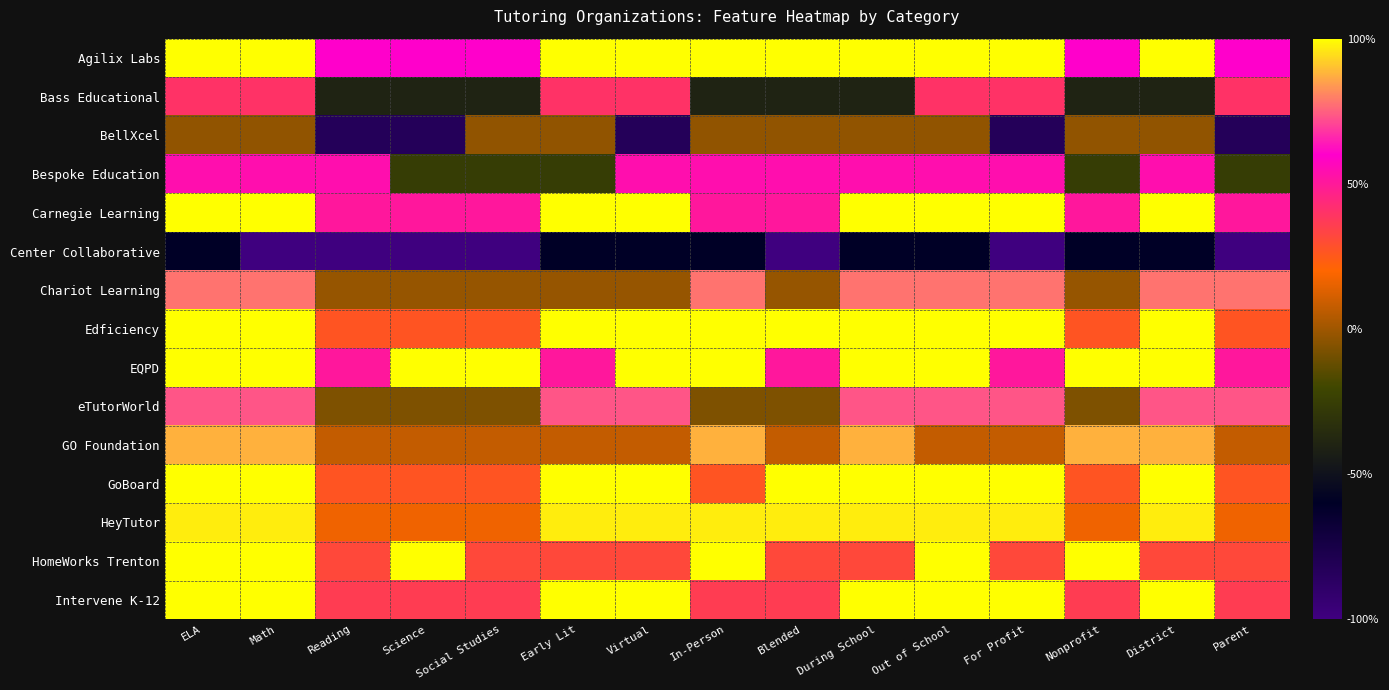

What is the total value across all series at District?

9.2